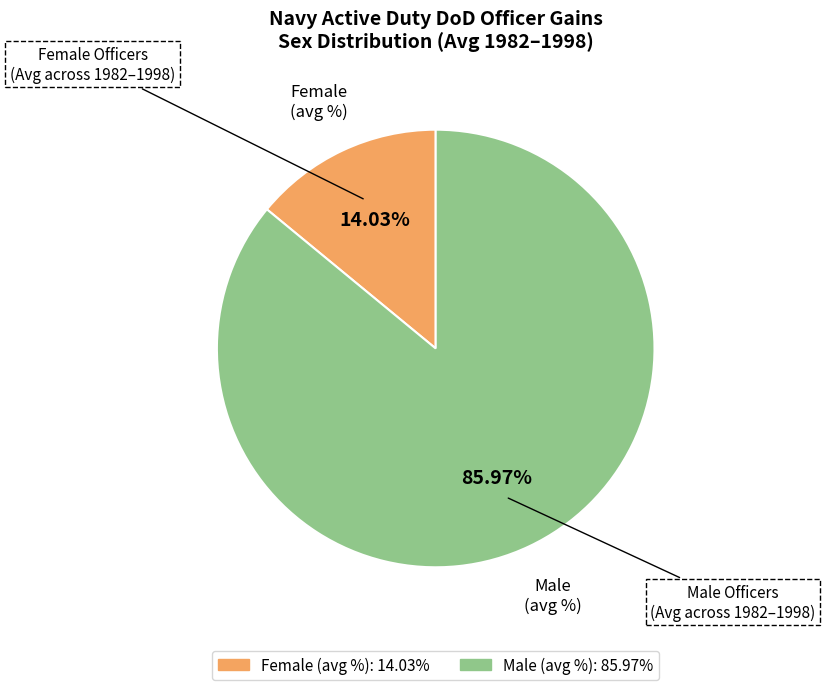

To the nearest percent, what is the average slice percentage?

50%